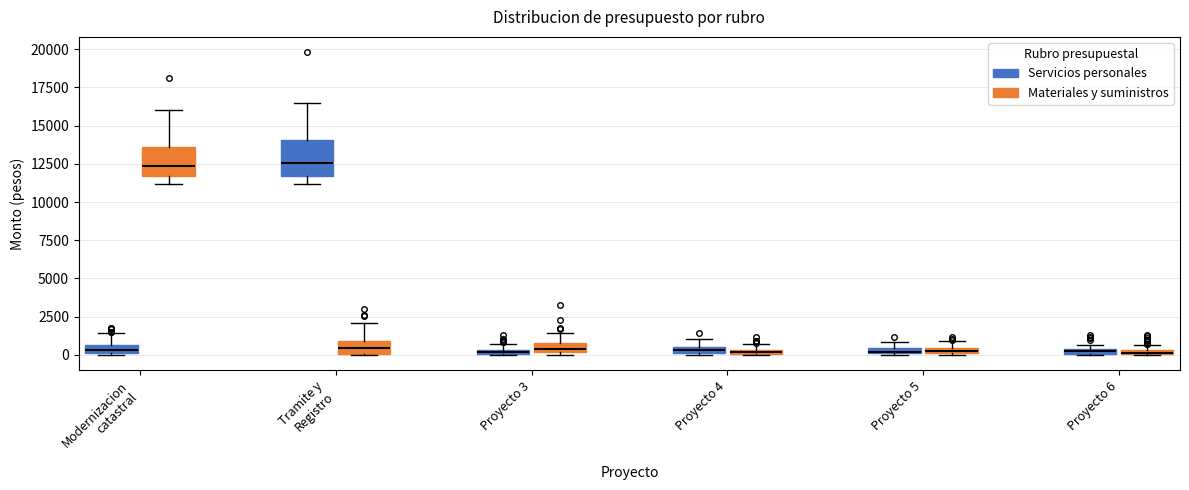

Where is the upper edge of the box for Proyecto 6 (Servicios personales) on the y-axis? The values are not printed on the chart, so give them approximately, as read against the axis.

500